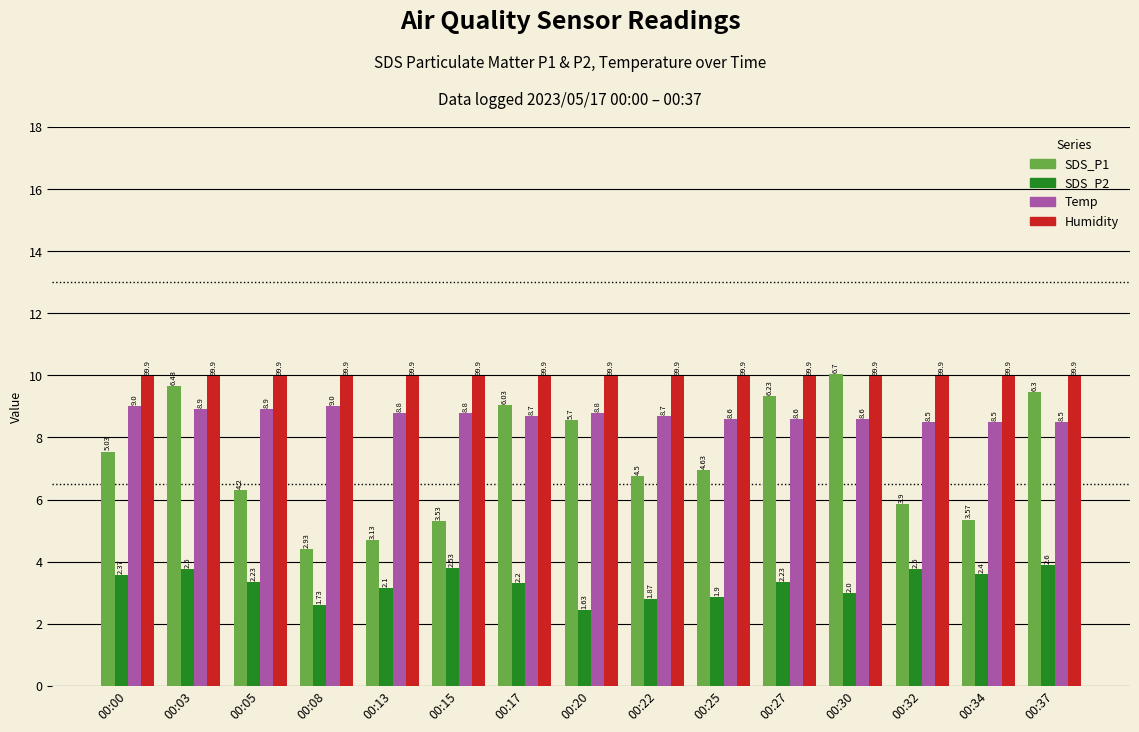

At which category does the chart reach its minimum across all series?

00:20